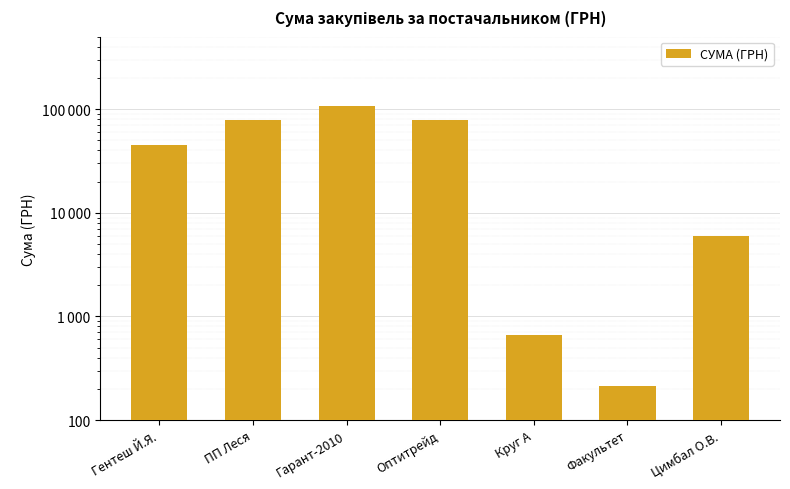

Is it true that the value at Гарант-2010 is 106585.3?

True